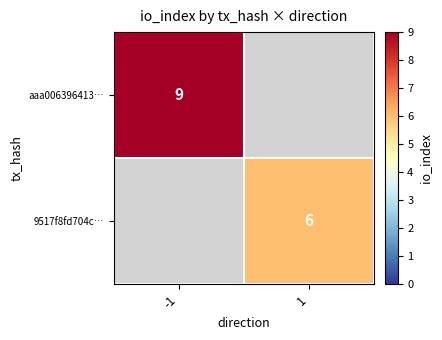

The value of aaa006396413… at -1 is 14. True or false?

False